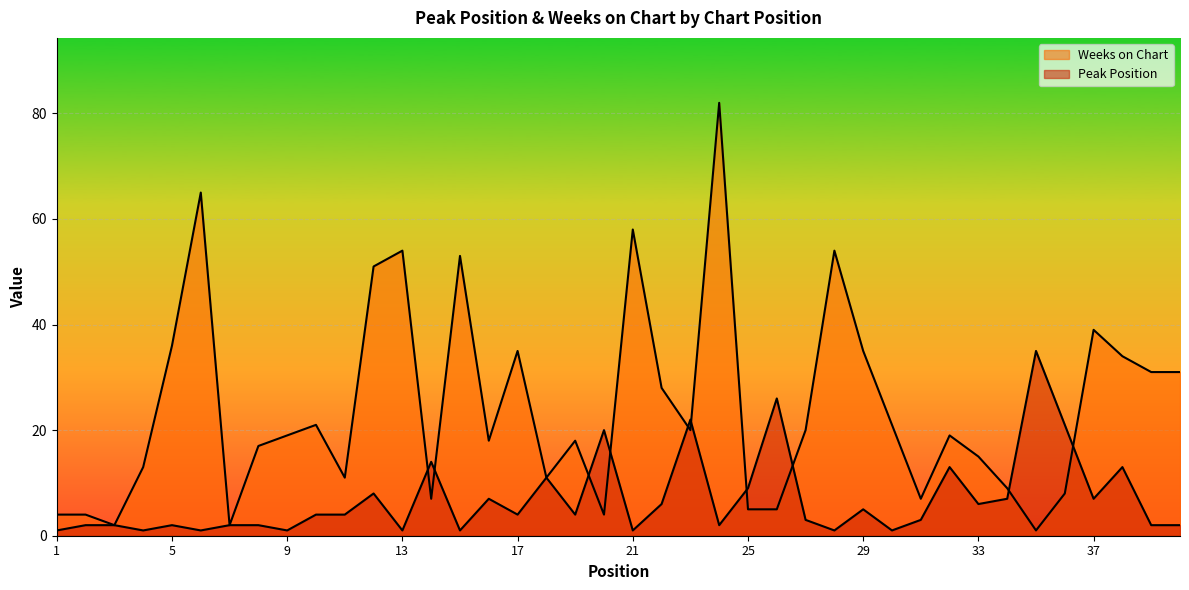

Rank the series by their maximum value, from lowest to highest.

Peak Position, Weeks on Chart